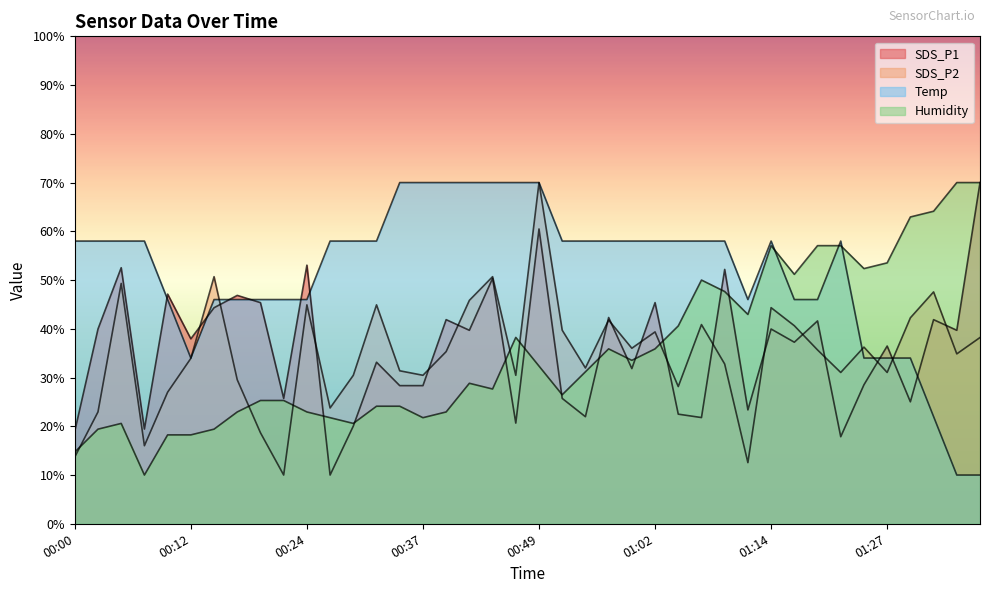

Rank the series at 01:07 from lowest to highest value.

SDS_P1, SDS_P2, Humidity, Temp